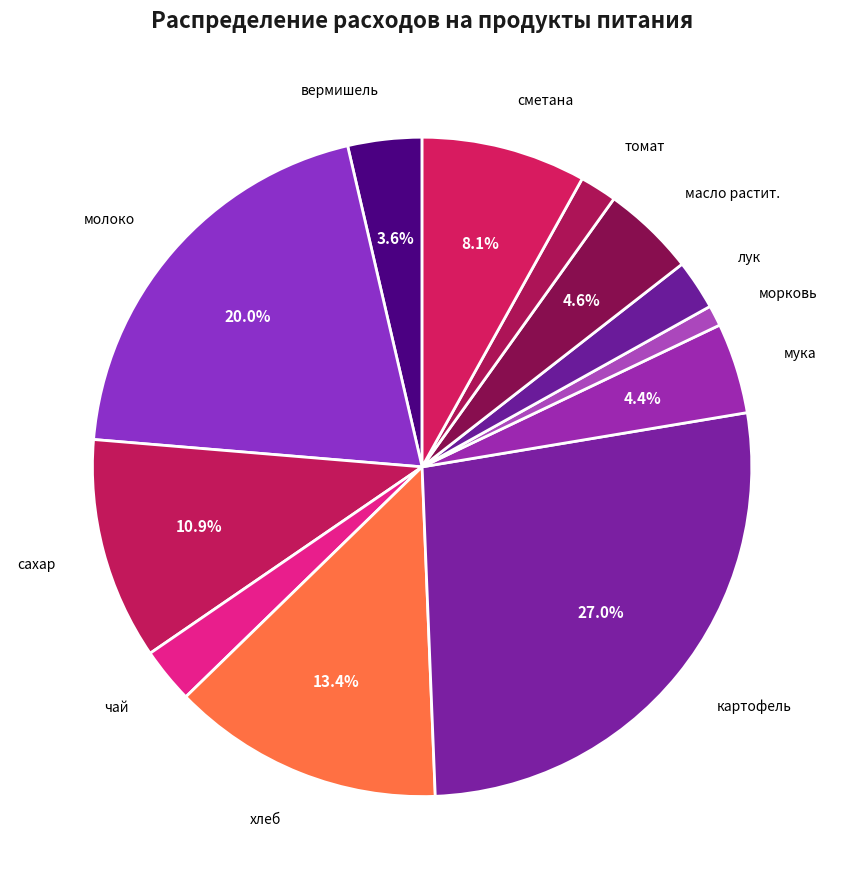

How many slices are in this pie chart?

12